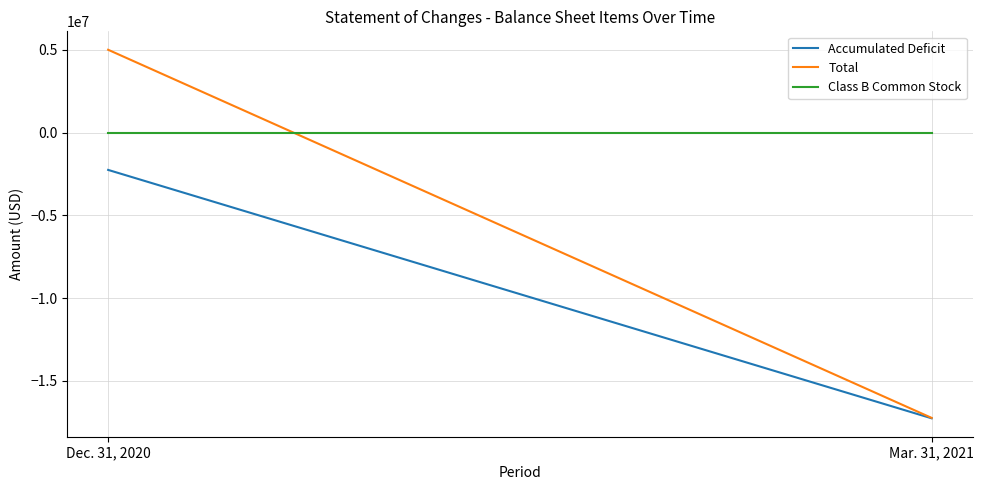

What are all the series names shown in the legend?

Accumulated Deficit, Total, Class B Common Stock